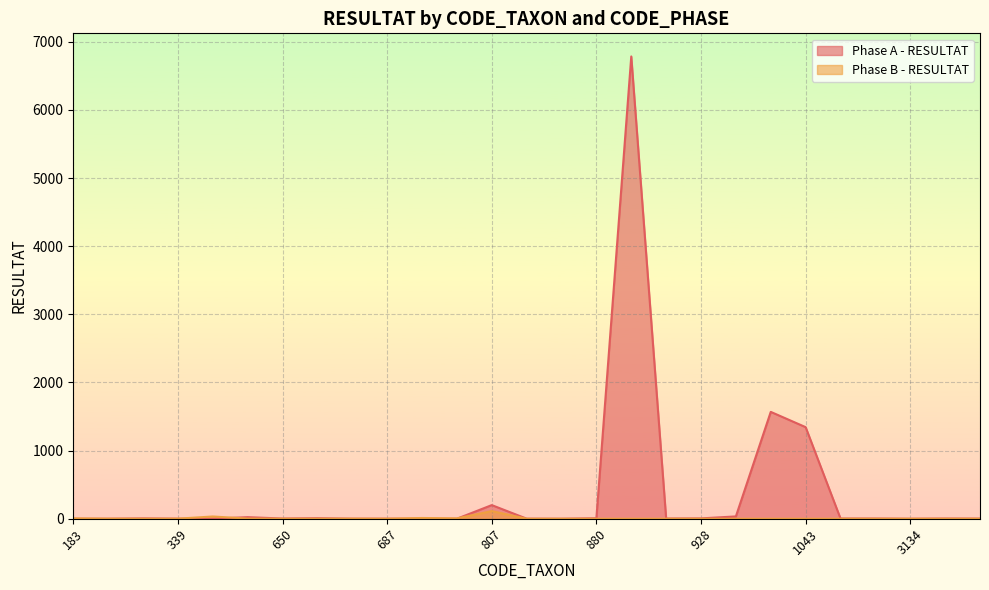

How many positive values does the Phase B - RESULTAT series have?

9